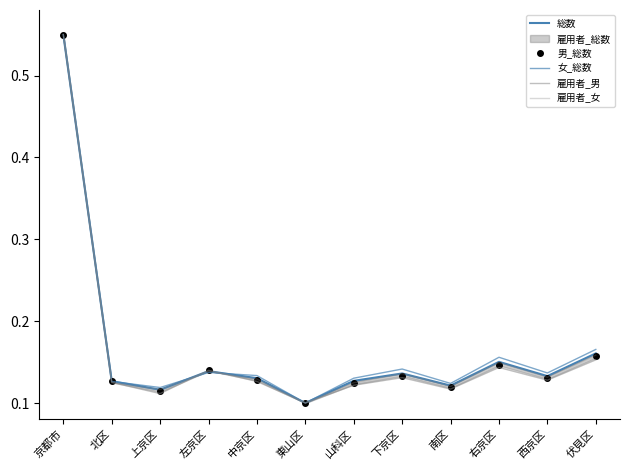

List the labels in order of 雇用者_女 value, largest first.

京都市, 伏見区, 右京区, 左京区, 下京区, 西京区, 中京区, 北区, 山科区, 南区, 上京区, 東山区